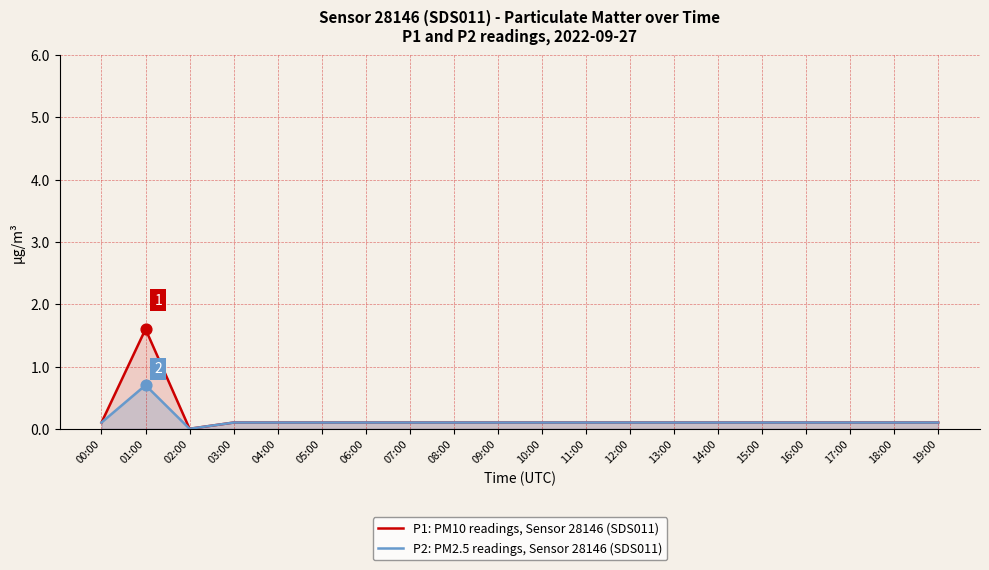

What are all the series names shown in the legend?

P1: PM10 readings, Sensor 28146 (SDS011), P2: PM2.5 readings, Sensor 28146 (SDS011)